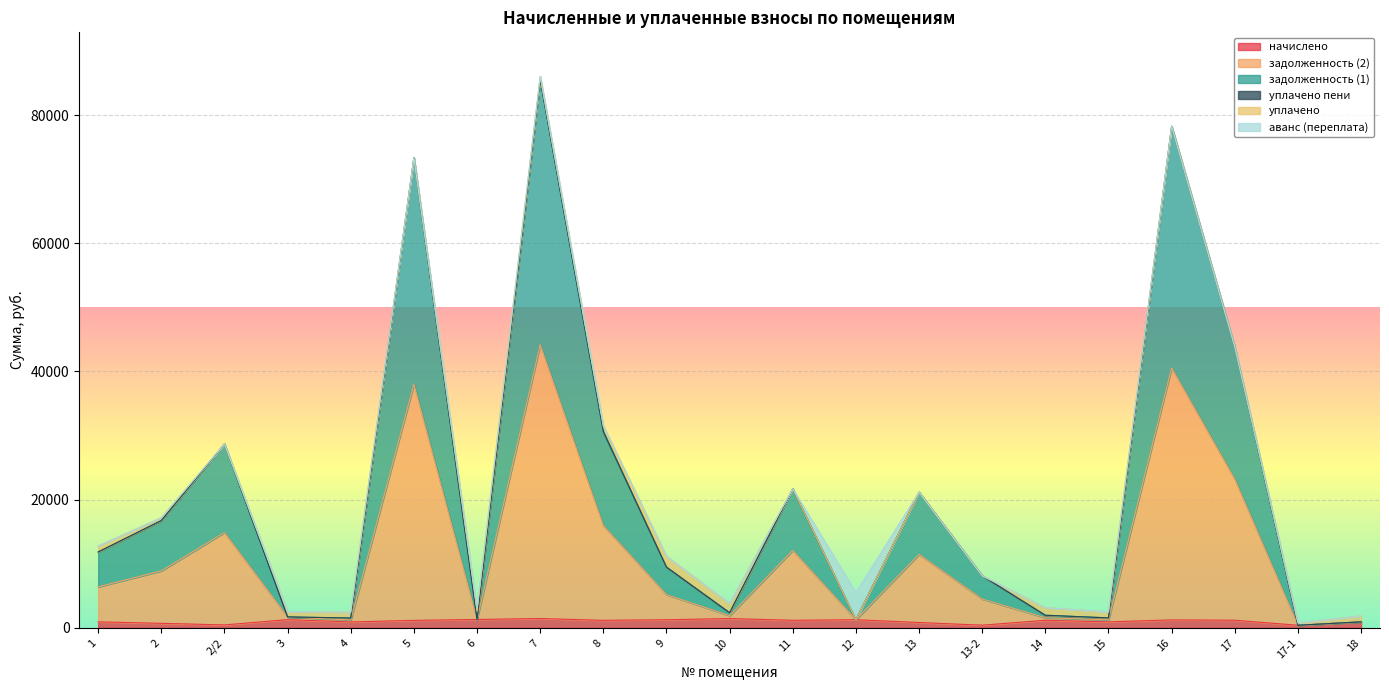

What is the lowest value of the задолженность (1) series?

400.7